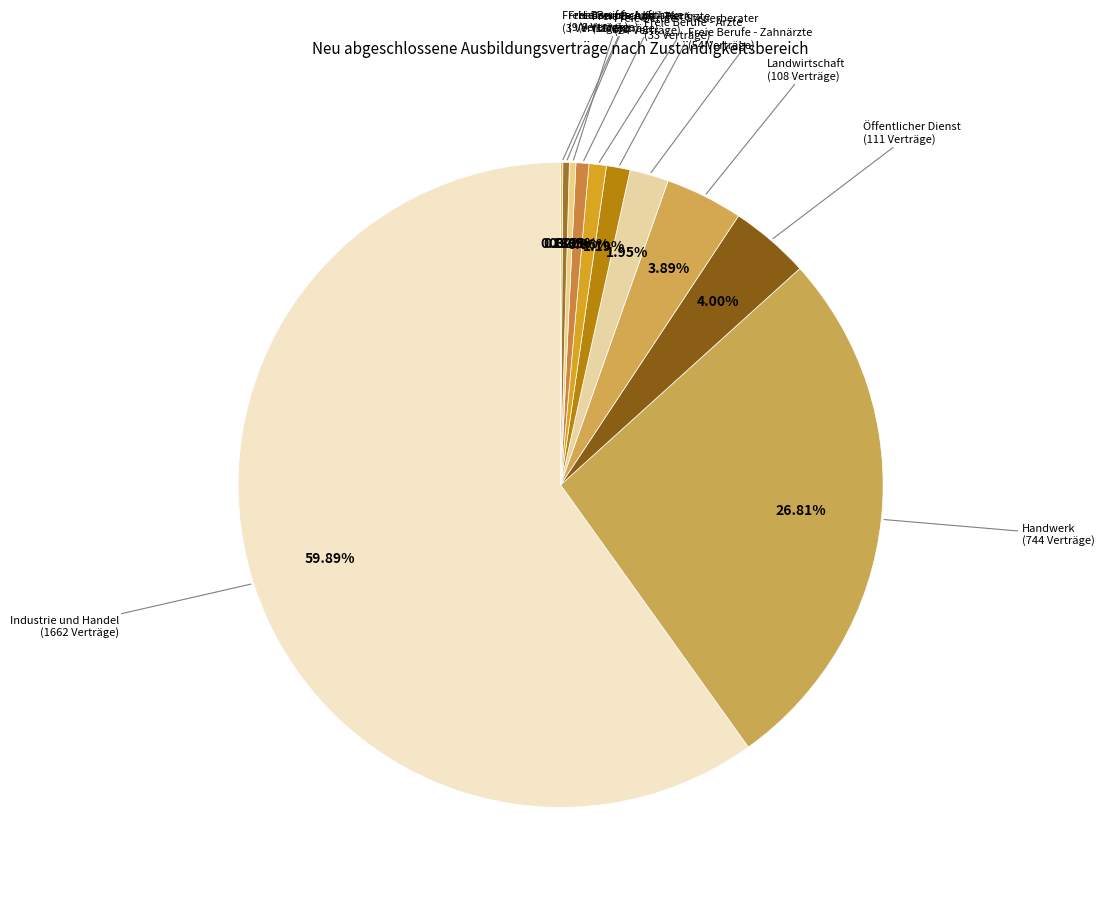

Rank the categories by value from lowest to highest.

Freie Berufe - Apotheker, Hauswirtschaft, Freie Berufe - Juristen, Freie Berufe - Tierärzte, Freie Berufe - Steuerberater, Freie Berufe - Ärzte, Freie Berufe - Zahnärzte, Landwirtschaft, Öffentlicher Dienst, Handwerk, Industrie und Handel